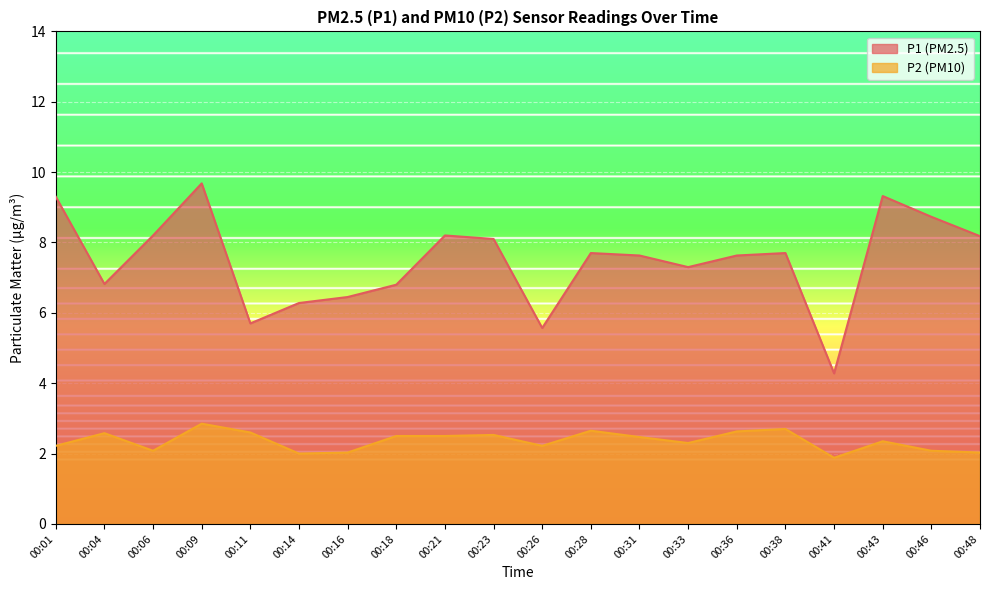

What is the average value of the P2 series?

2.4